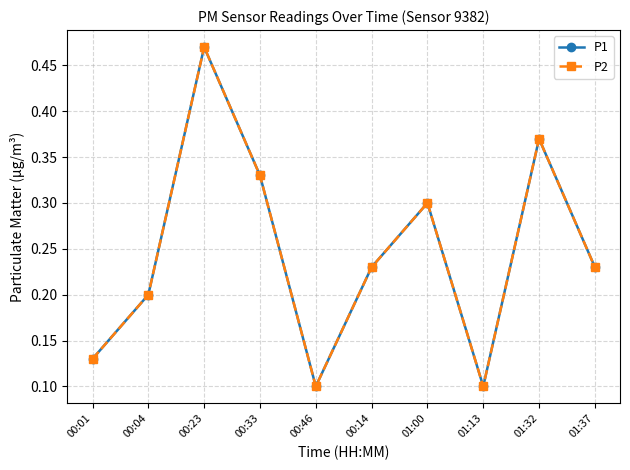

Reading left to right, transcribe all the data shown in this chart.

P1: 0.1	0.2	0.5	0.3	0.1	0.2	0.3	0.1	0.4	0.2
P2: 0.1	0.2	0.5	0.3	0.1	0.2	0.3	0.1	0.4	0.2